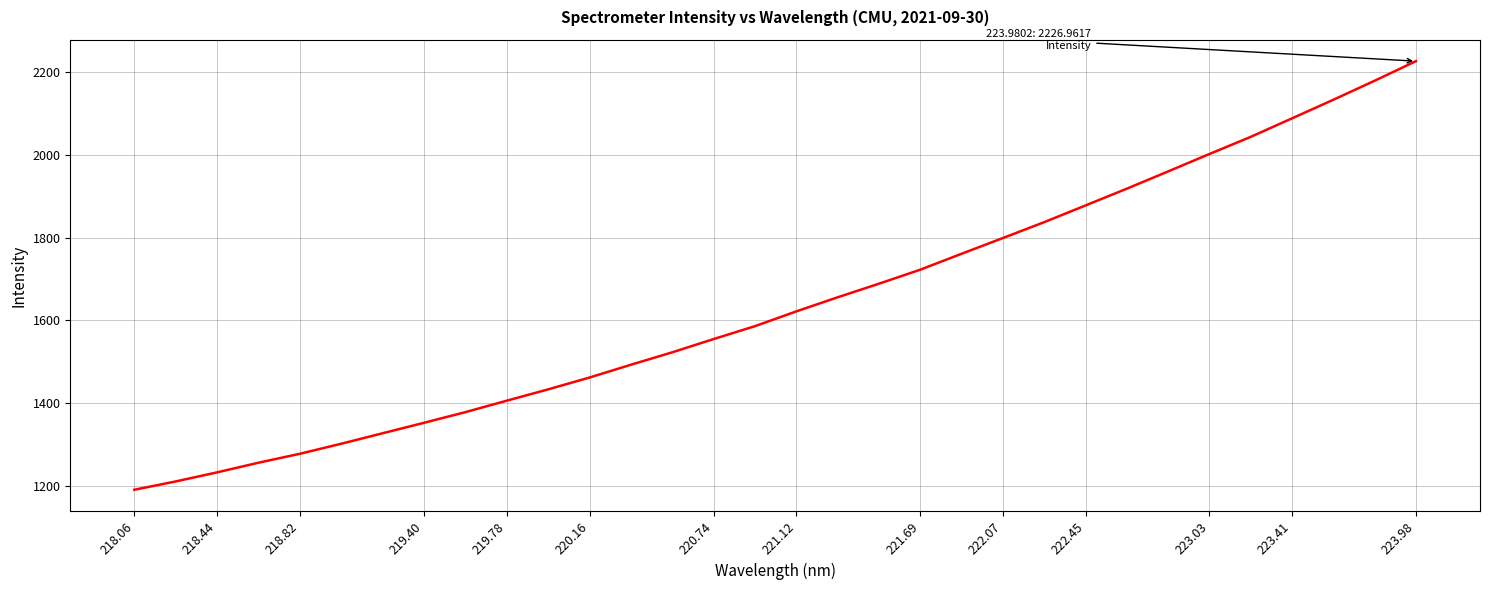

What is the maximum value shown in the chart?

2227.0